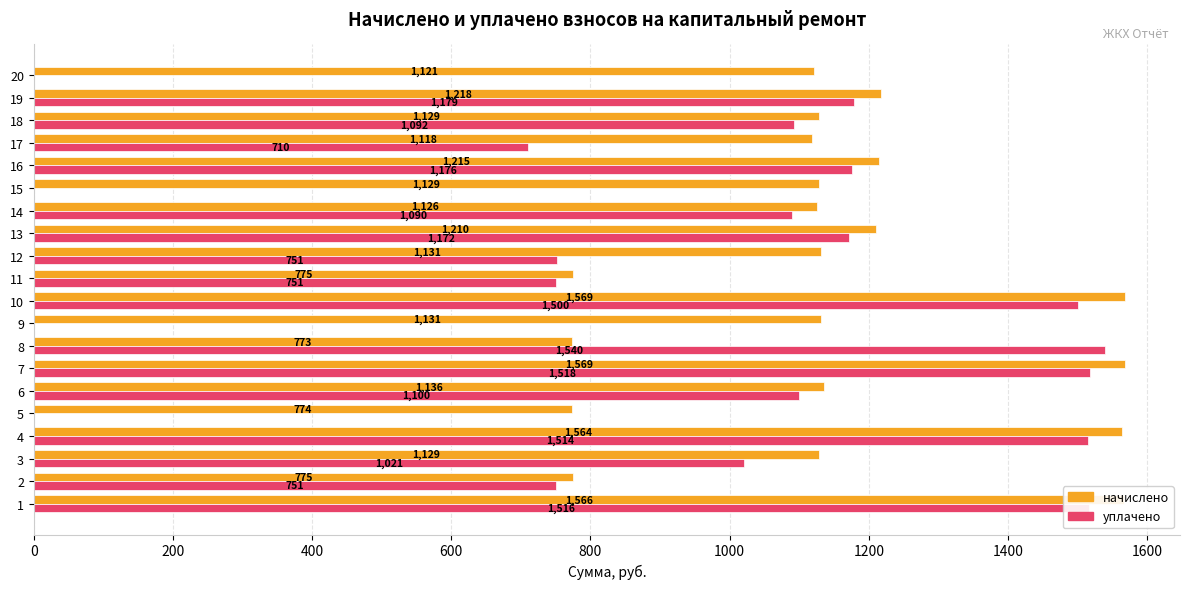

True or false: начислено has a value of 719.0 at 4.

False